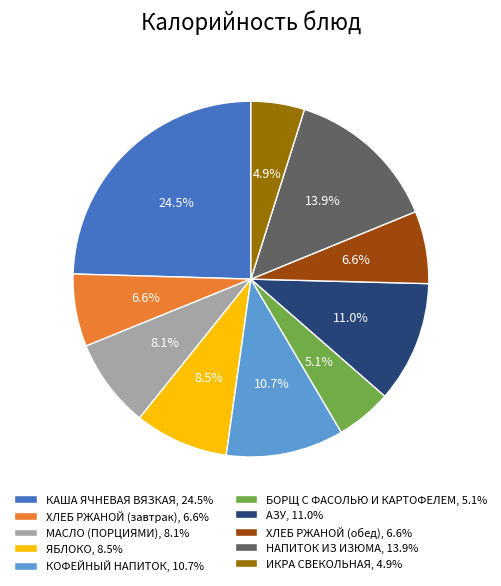

Between МАСЛО (ПОРЦИЯМИ), 8.1% and КАША ЯЧНЕВАЯ ВЯЗКАЯ, 24.5%, which is larger?

КАША ЯЧНЕВАЯ ВЯЗКАЯ, 24.5%